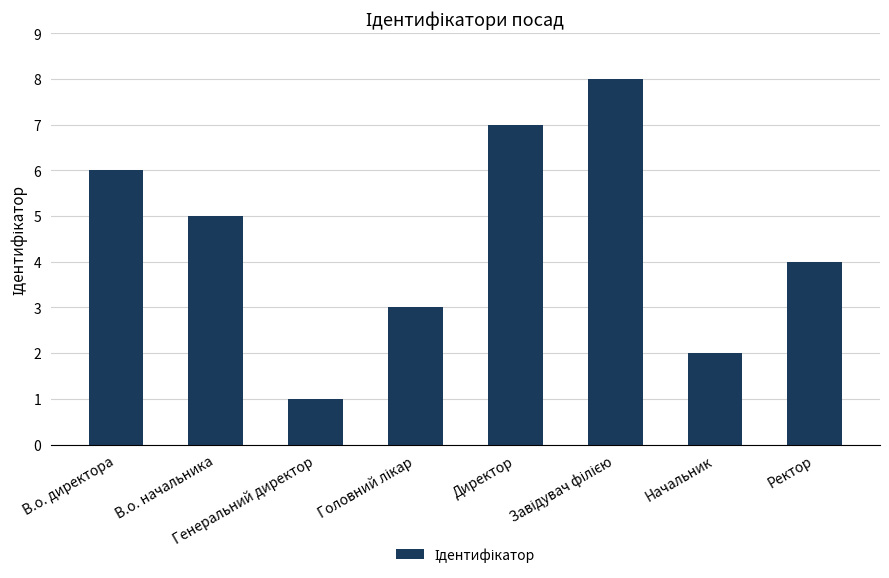

How many distinct data groups are displayed?

1